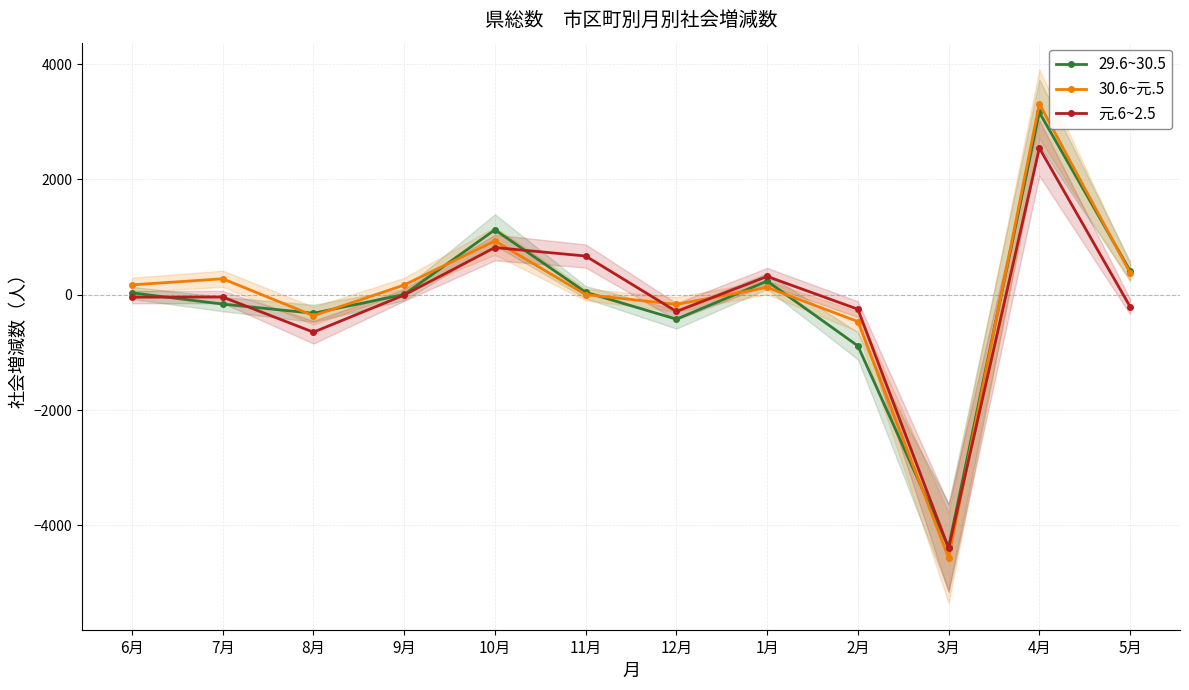

Between which two adjacent categories do 29.6~30.5 and 元.6~2.5 first intersect?

6月 and 7月